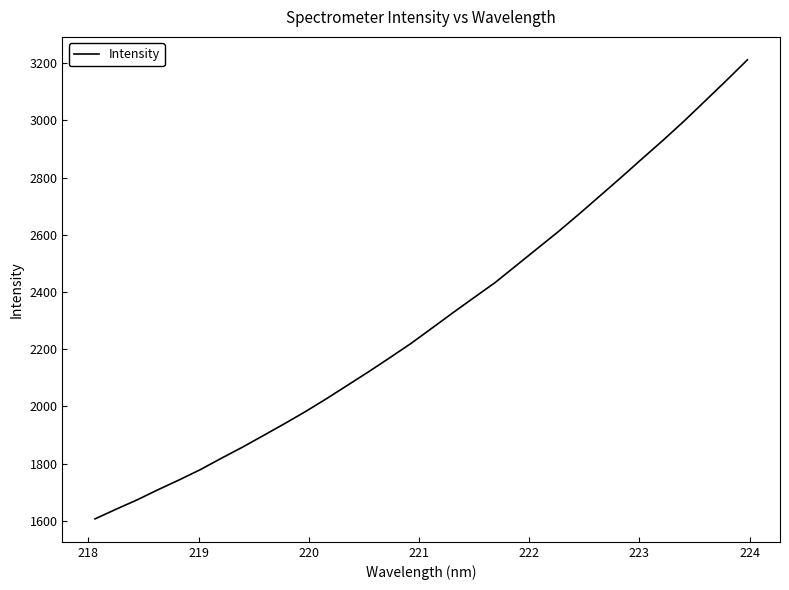

What is the greatest value displayed?

3211.9